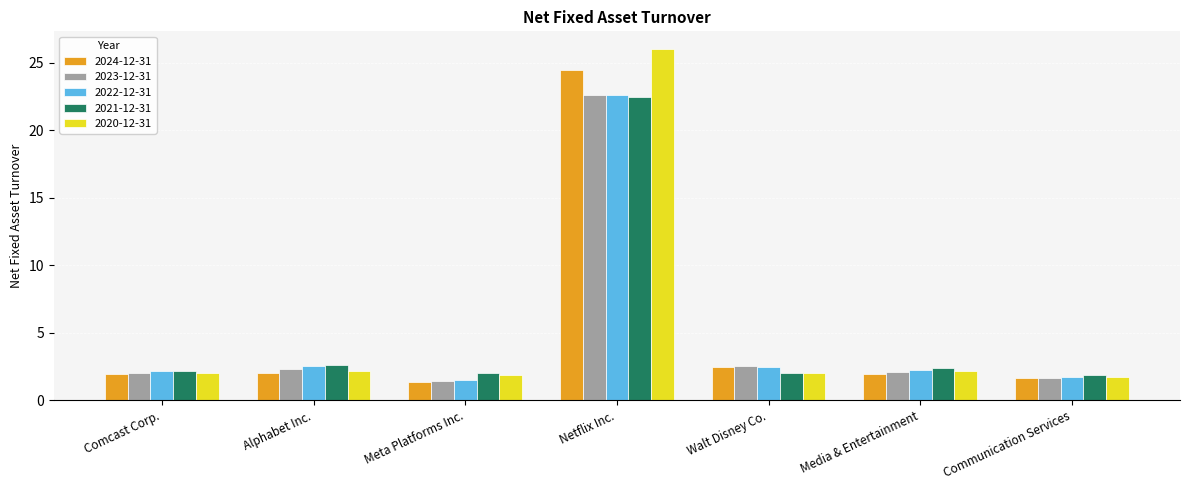

Which series has the largest range (max minus min)?

2020-12-31